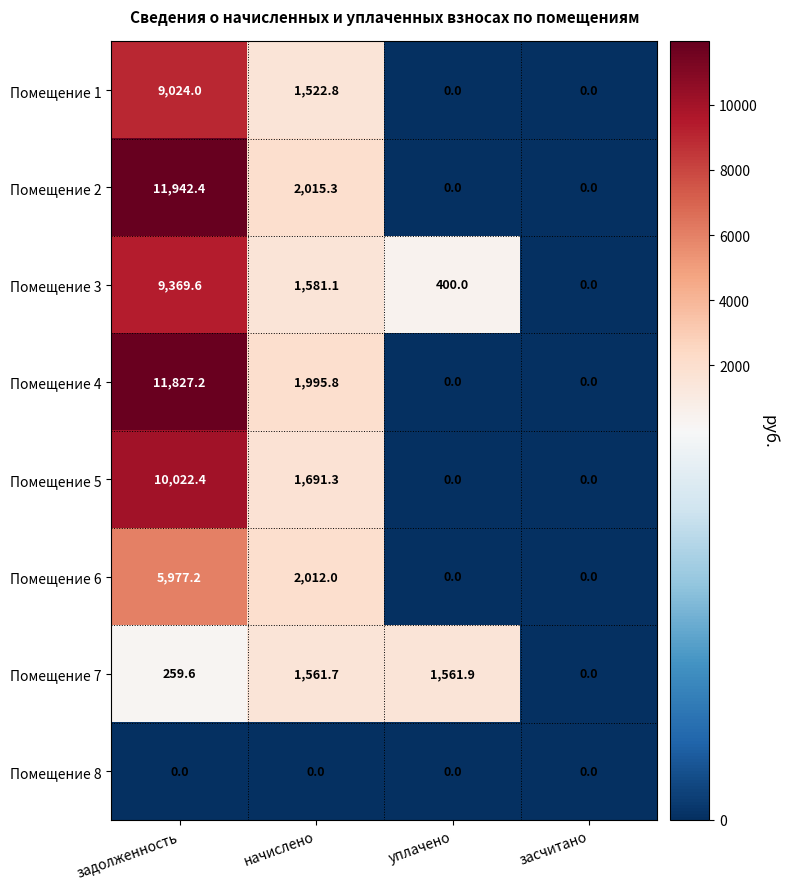

The value of Помещение 5 at начислено is 1060.8. True or false?

False